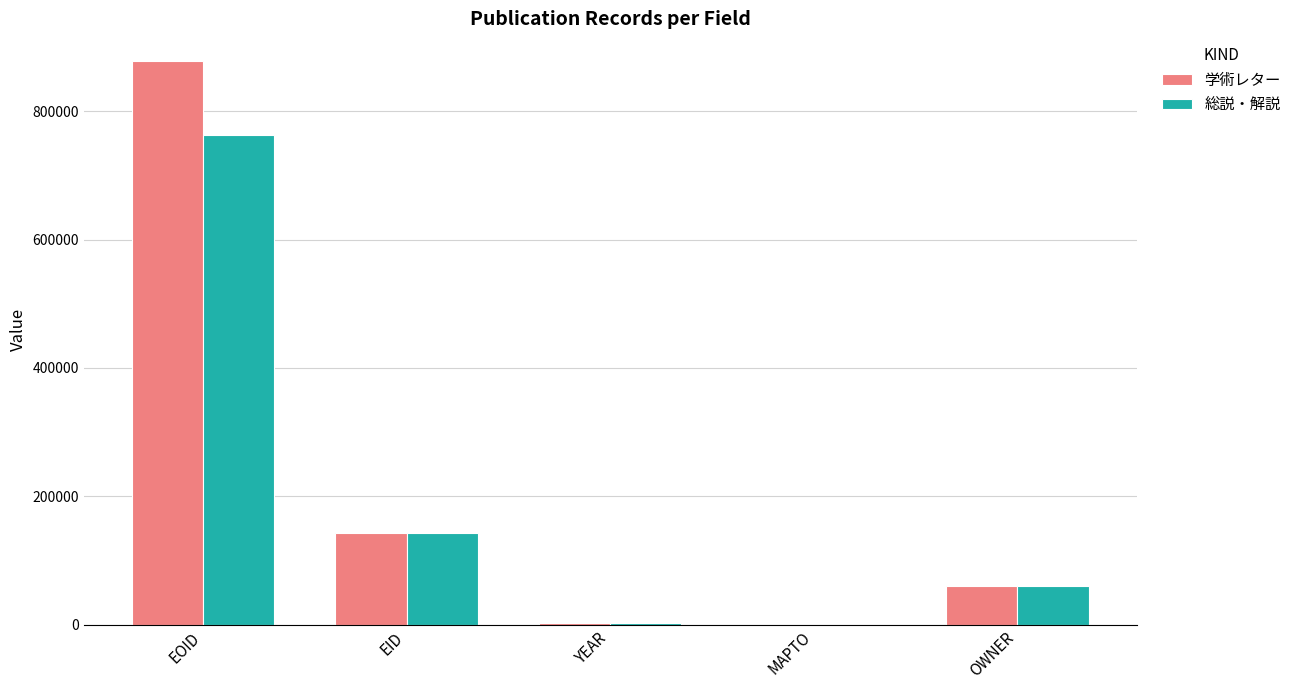

At which label is 学術レター closest to 438638?

EID